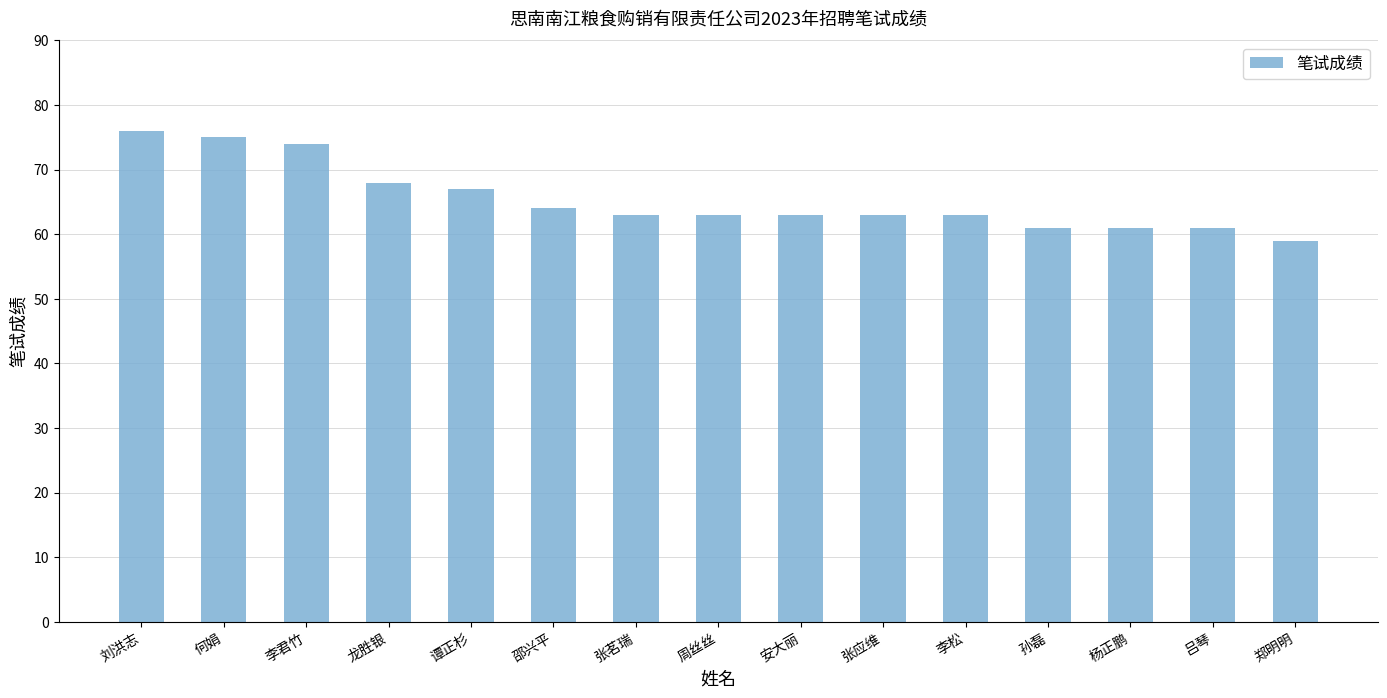

What is the maximum value shown in the chart?

76